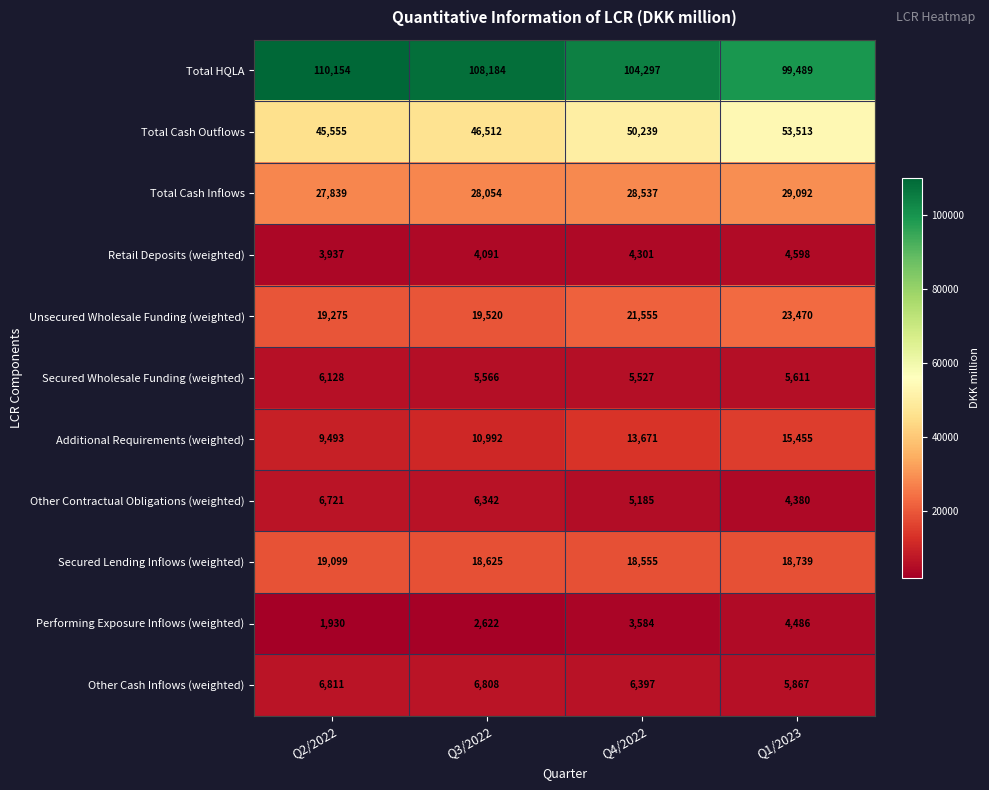

Where is Other Contractual Obligations (weighted) nearest to the value 5550?

Q4/2022